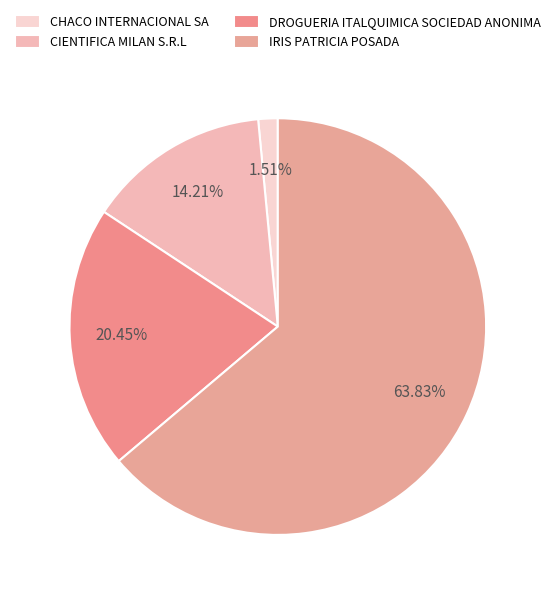

To the nearest percent, what portion does IRIS PATRICIA POSADA represent?

64%